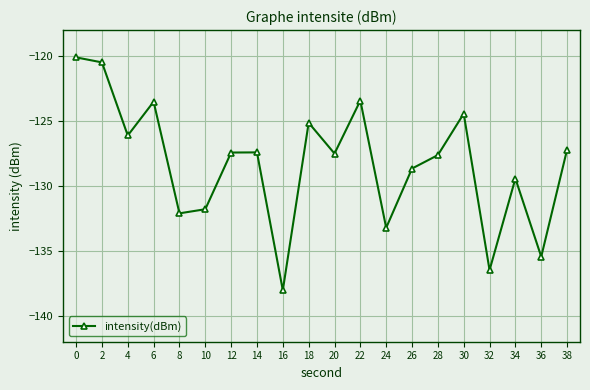

What is the greatest value displayed?

-120.1